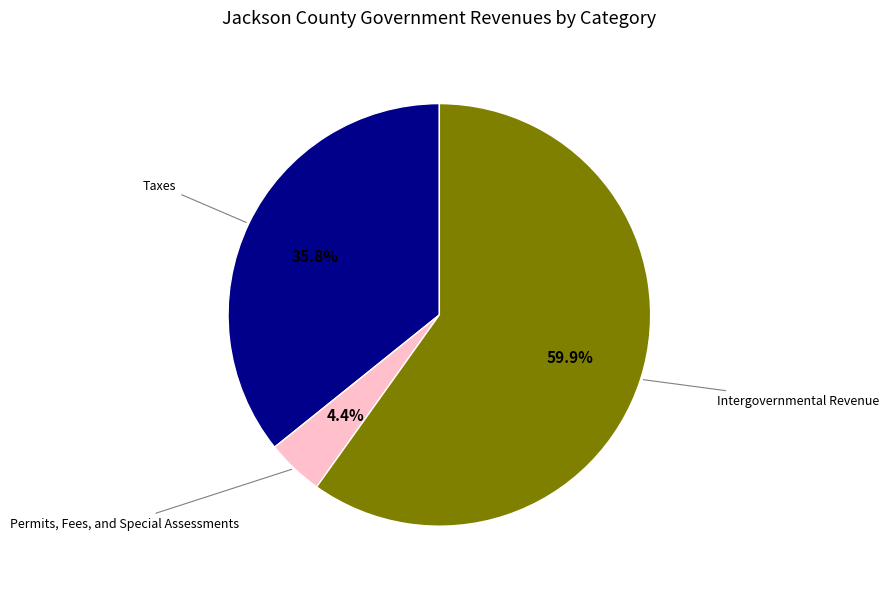

Approximately how many times larger is the value at Taxes compared to Intergovernmental Revenue?

0.6